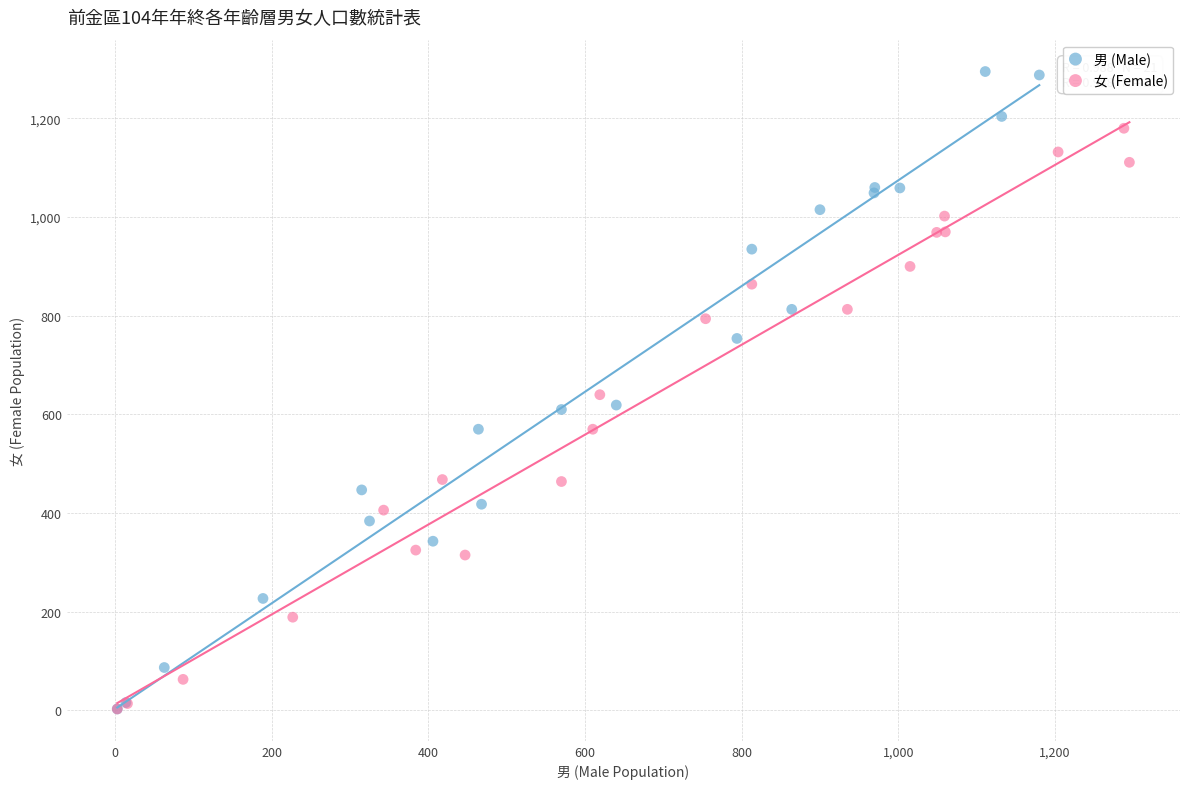

Which series reaches the maximum Y coordinate?

男 (Male)